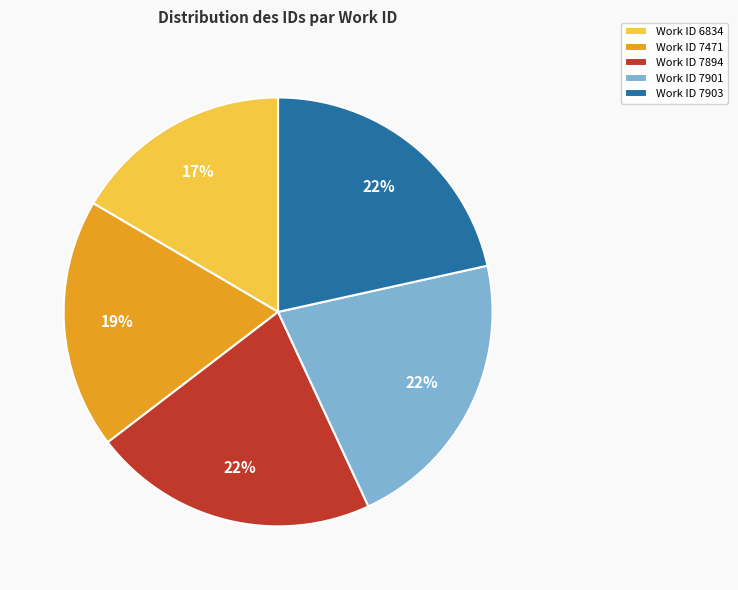

Count the number of slices in the pie.

5